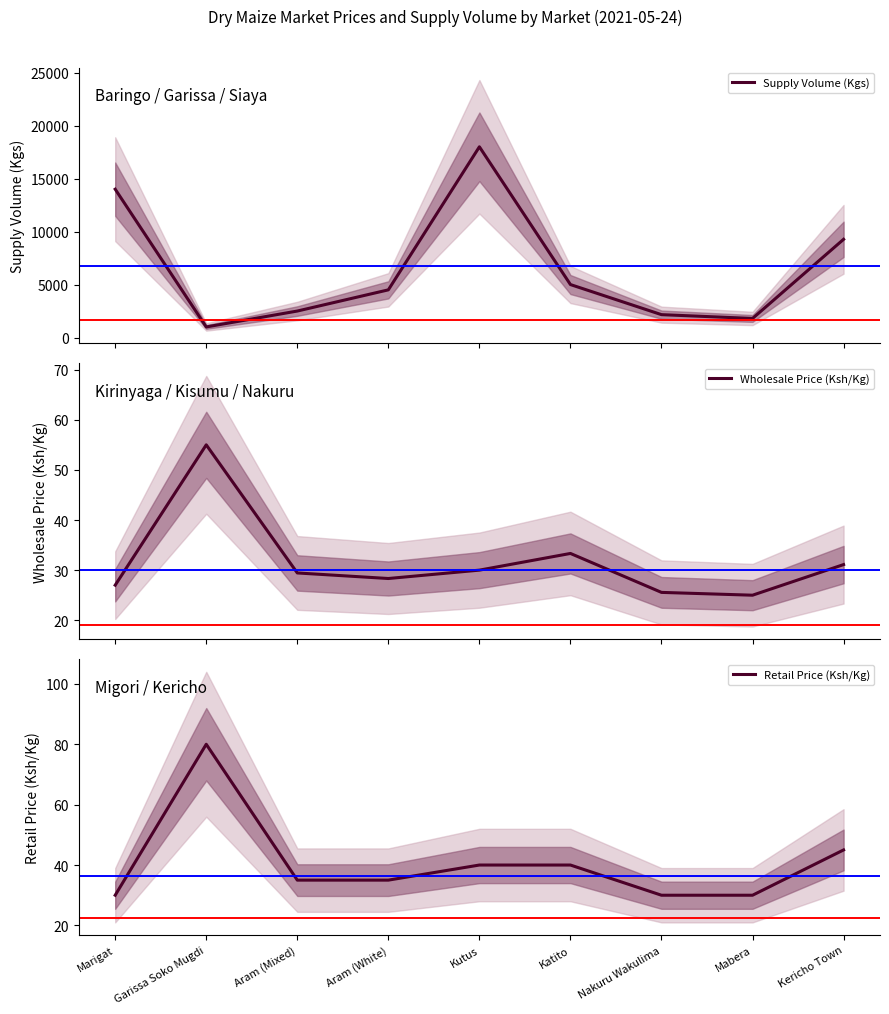

The value of Supply Volume (Kgs) at Mabera is 468.0. True or false?

False